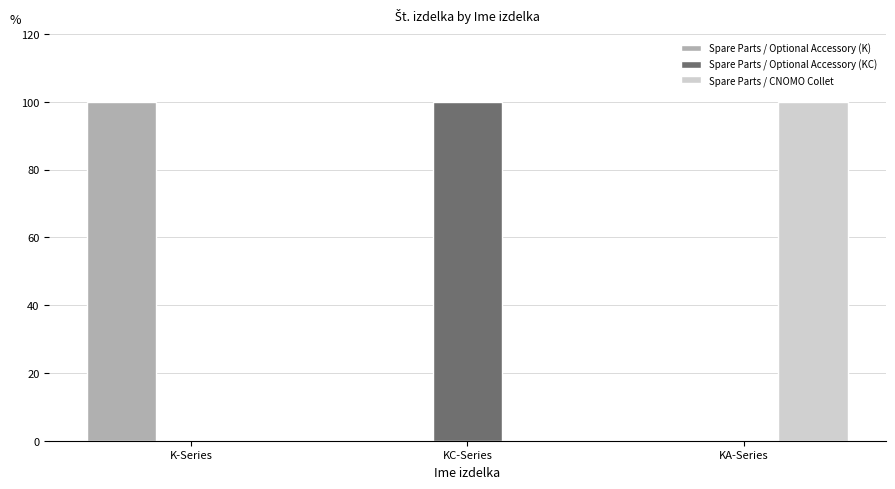

What is the spread (max minus min) of values at K-Series?

100.0